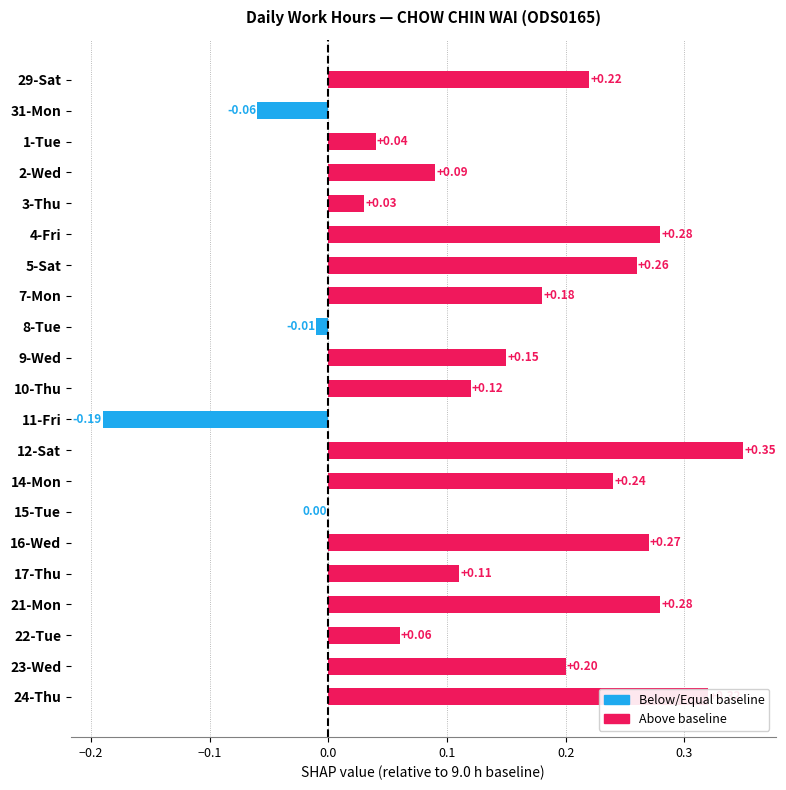

What is the sum of all values?

2.9